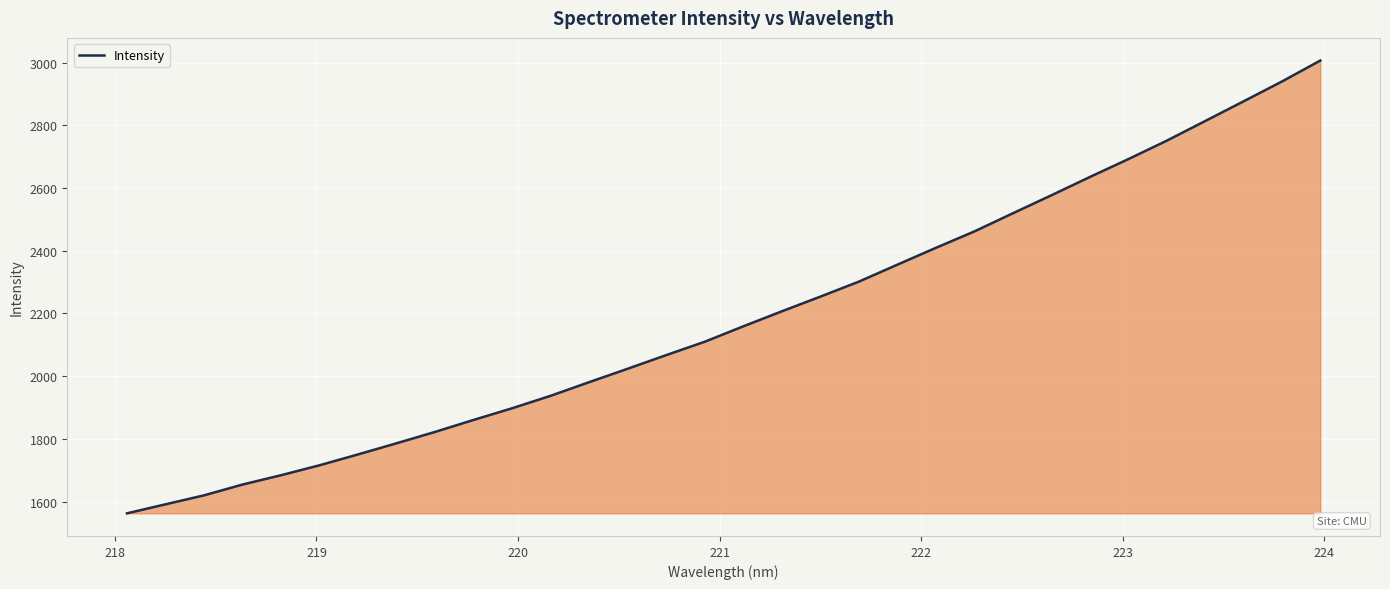

What is the minimum value shown in the chart?

1562.5